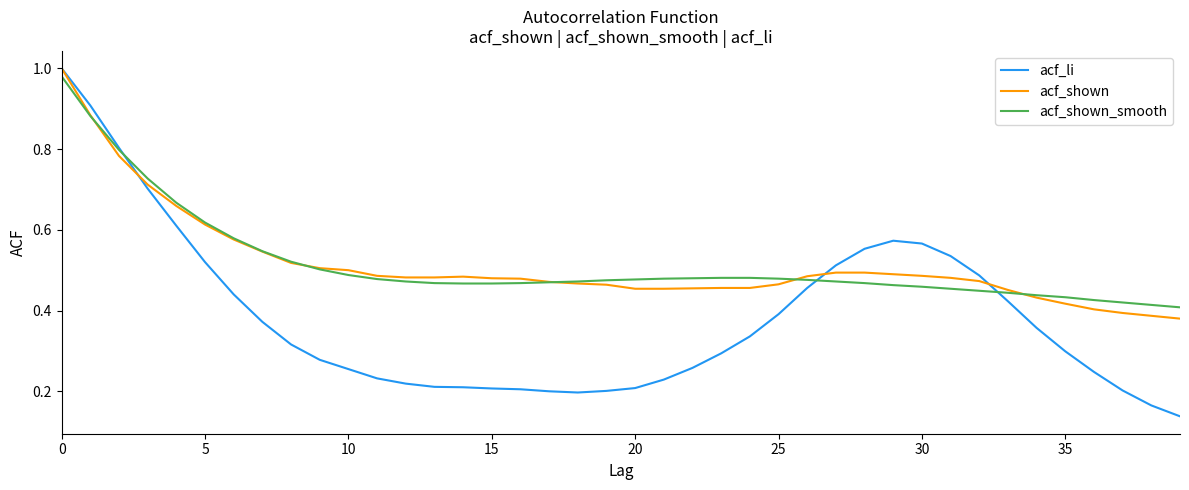

At how many categories does at least one series exceed 0?

40